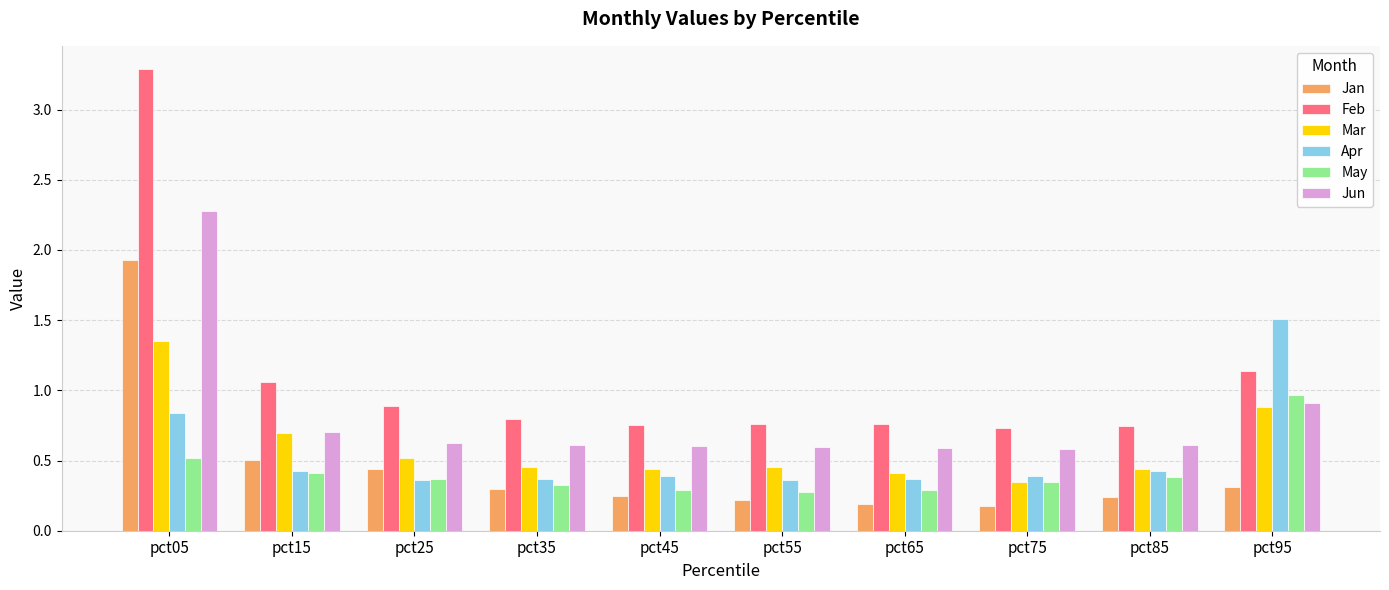

At which category is the sum across all series the highest?

pct05